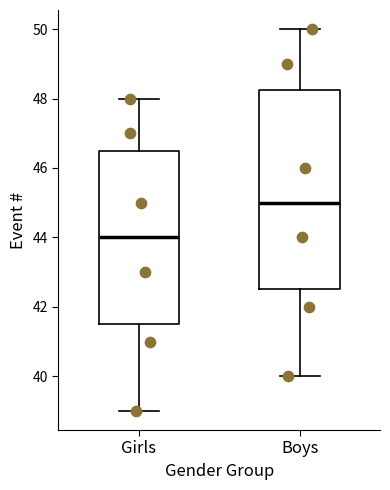

Comparing the boxes themselves (not the whiskers), which one is the tallest?

Boys